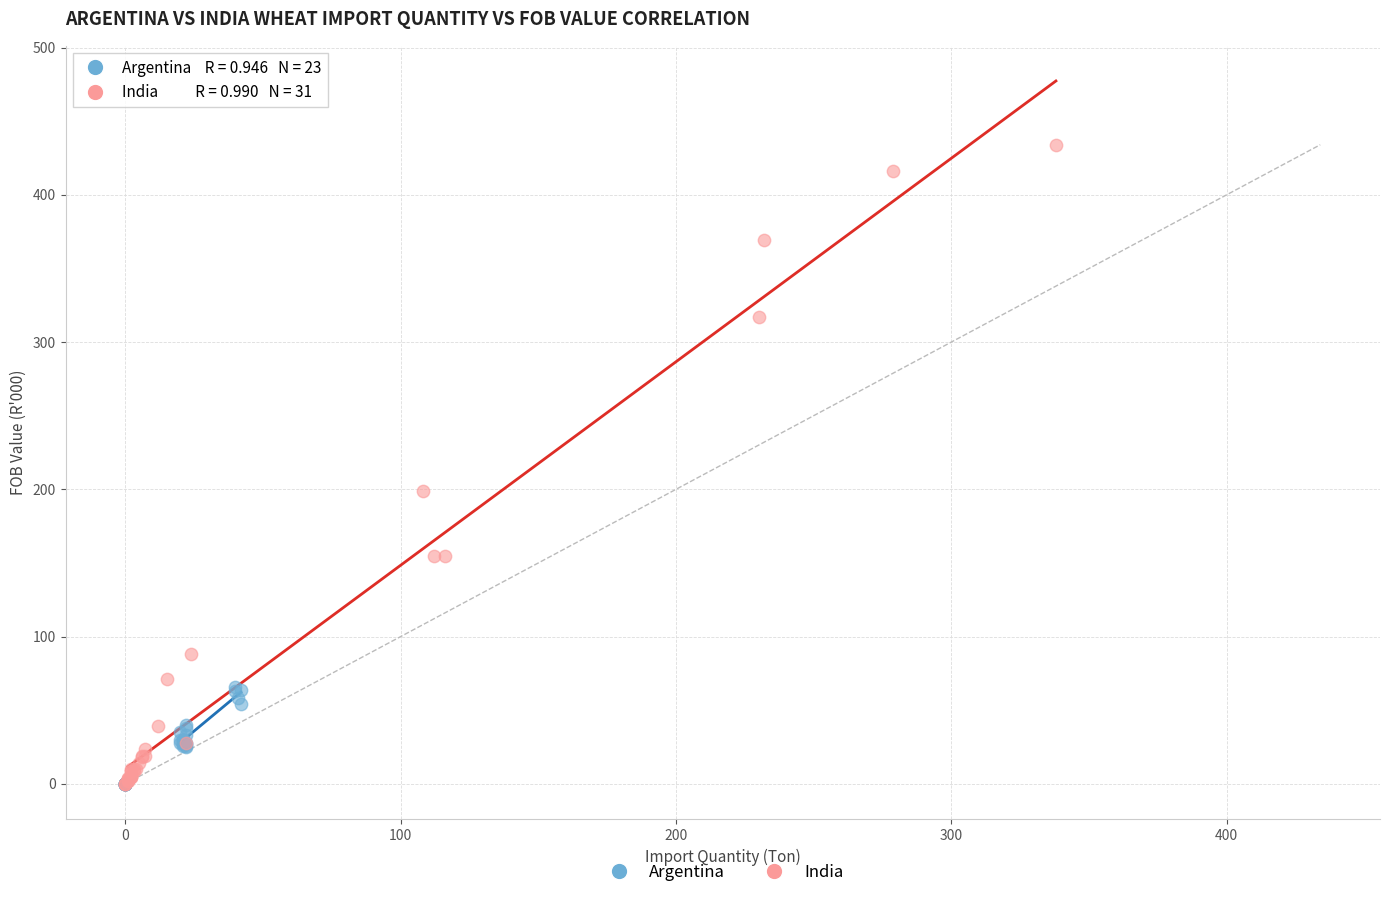

Which series has the widest spread of Y values?

India